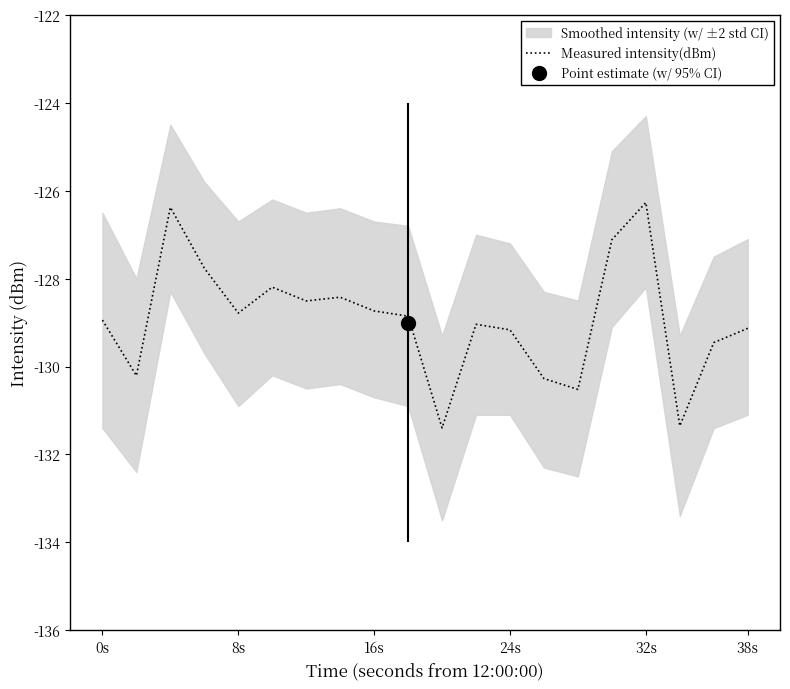

Reading left to right, list all the values displayed in this chart.

-128.9	-130.2	-126.4	-127.8	-128.8	-128.2	-128.5	-128.4	-128.7	-128.9	-131.4	-129.0	-129.2	-130.3	-130.5	-127.1	-126.3	-131.4	-129.5	-129.1